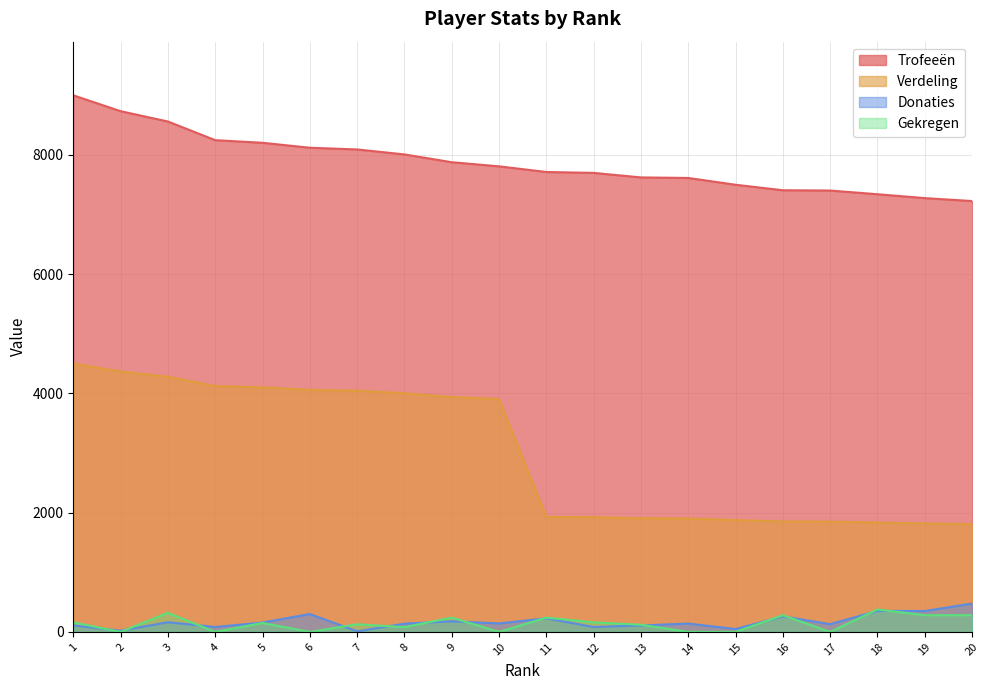

Between 10 and 17, which series saw the biggest shift?

Verdeling